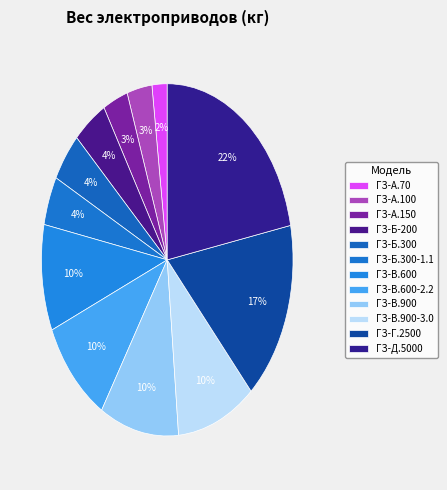

How many segments does this pie chart have?

12